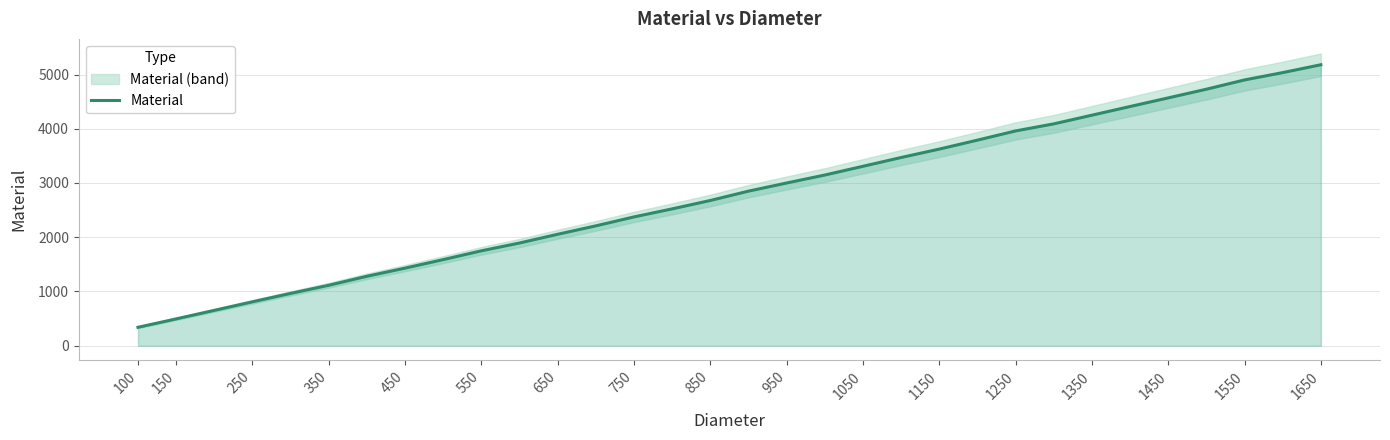

The value of Material at 150 is 495. True or false?

True